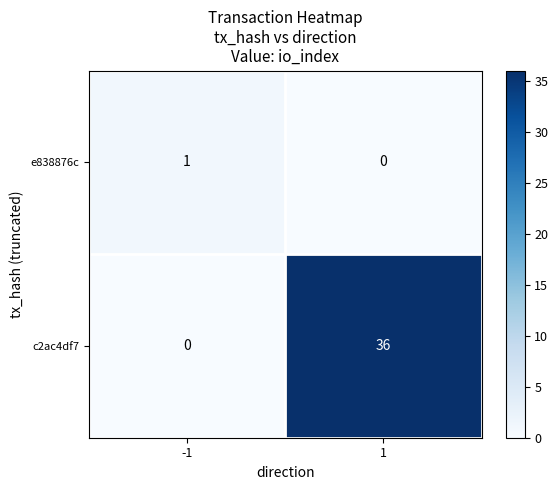

Which series has the largest total across all categories?

c2ac4df7